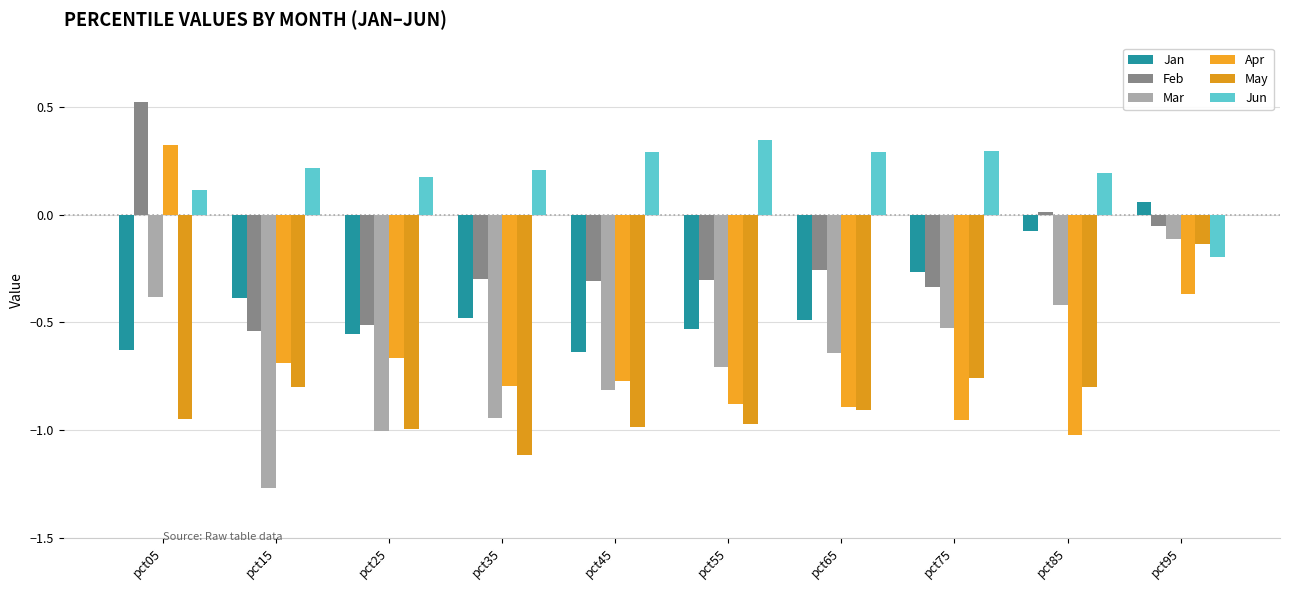

At which label does Feb reach its peak?

pct05